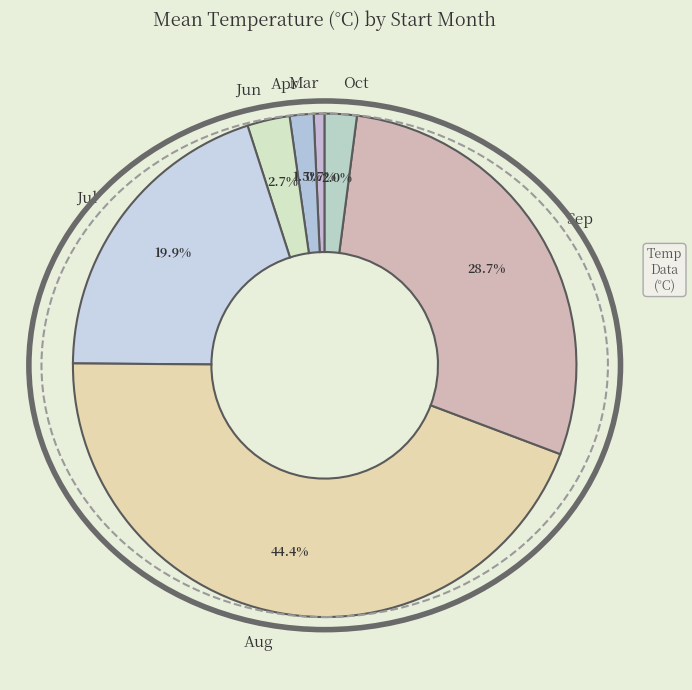

What is the total percentage of Jun and Aug?

47.1%